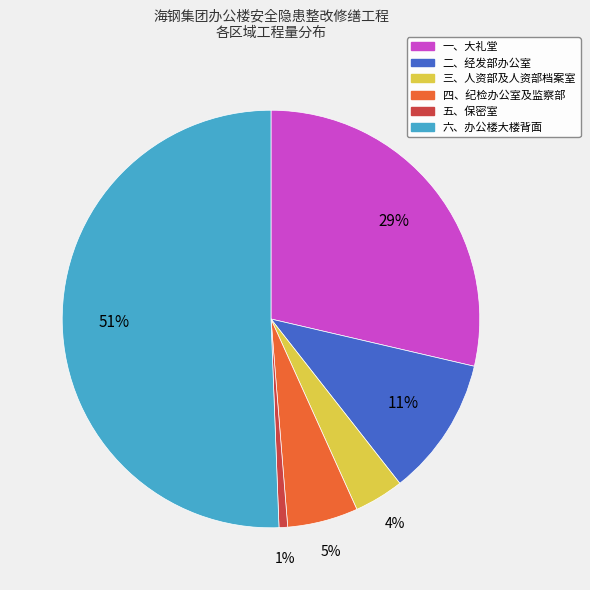

Rank the categories by value from highest to lowest.

六、办公楼大楼背面, 一、大礼堂, 二、经发部办公室, 四、纪检办公室及监察部, 三、人资部及人资部档案室, 五、保密室